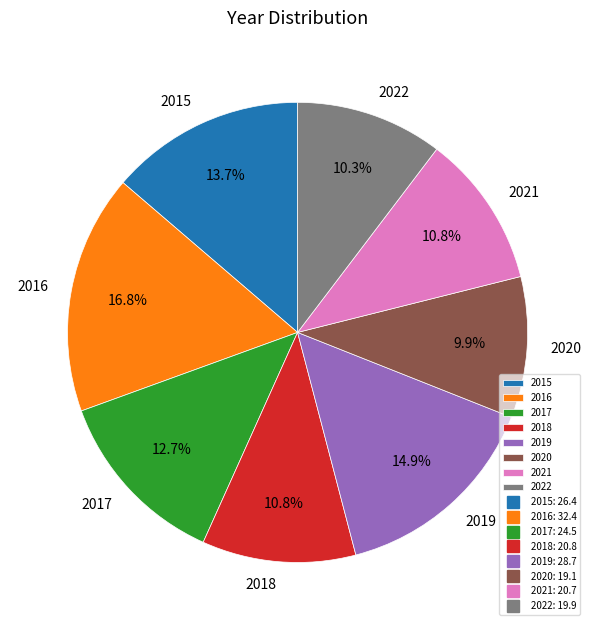

Which slice is the largest?

2016